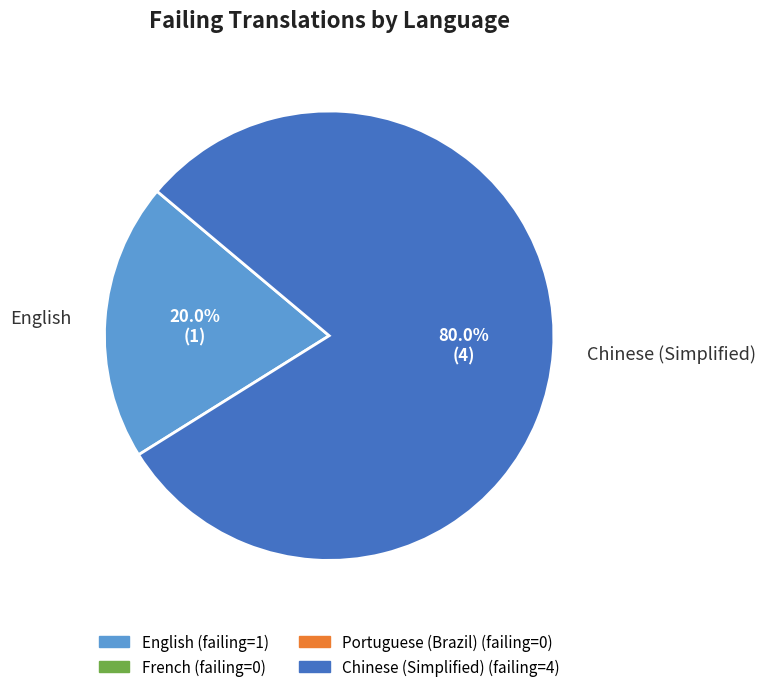

Which has a higher value, Chinese (Simplified) or English?

Chinese (Simplified)